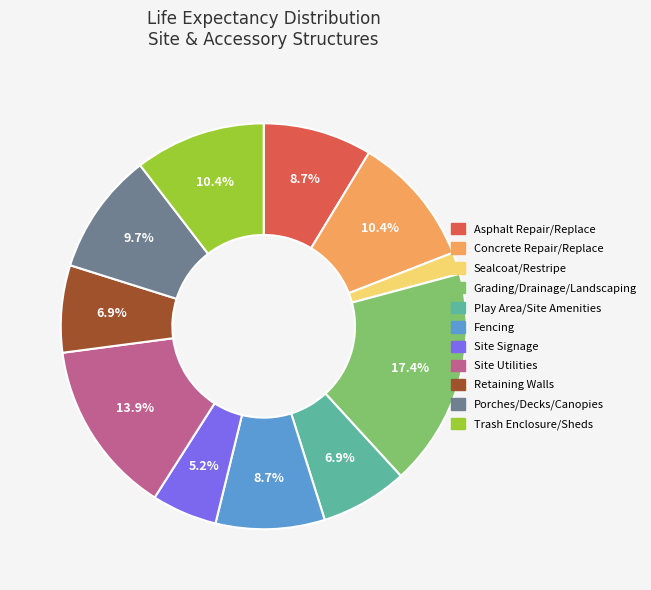

What is the largest slice in the pie chart?

Grading/Drainage/Landscaping